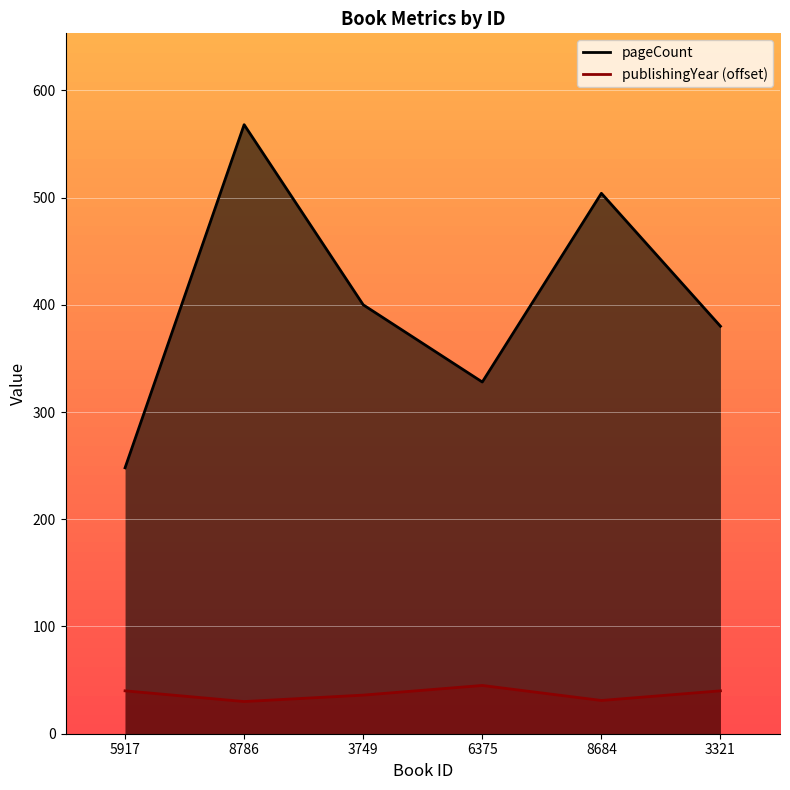

Which series has the largest total across all categories?

pageCount